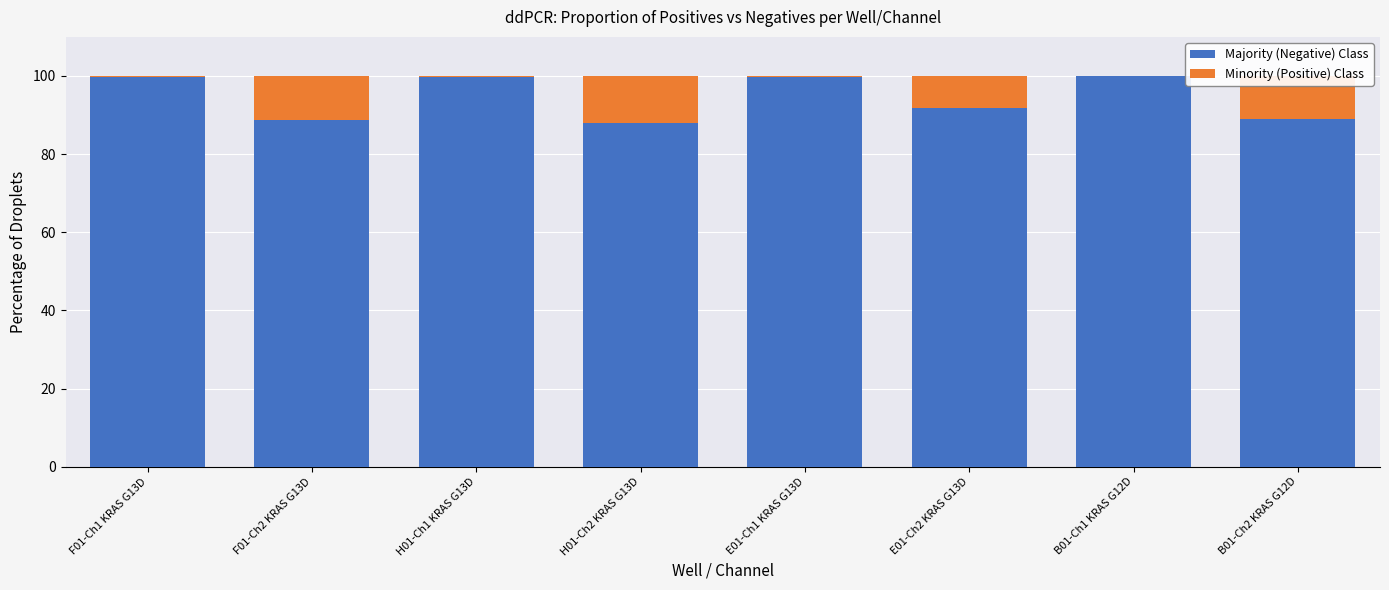

Are the bars horizontal?

No